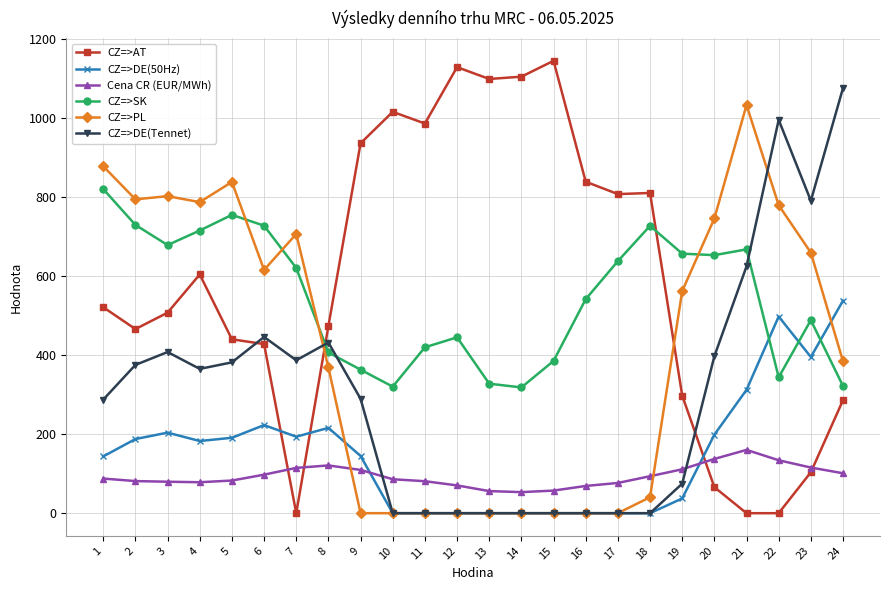

The value of CZ=>AT at 23 is 184.1. True or false?

False